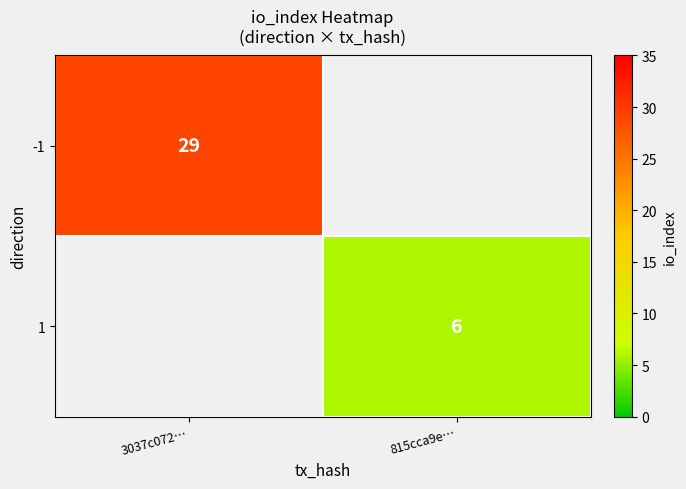

Is it true that -1 equals 29 at 3037c072…?

True